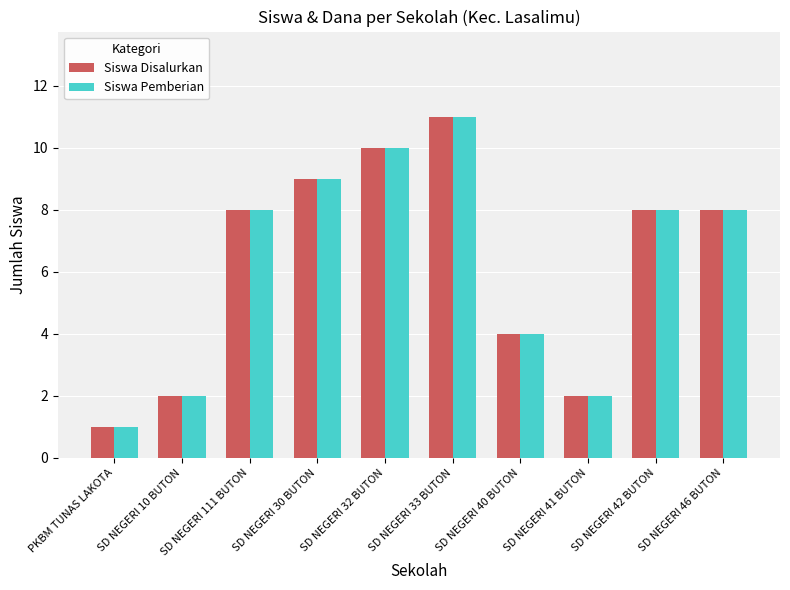

What is the average value of the Siswa Disalurkan series?

6